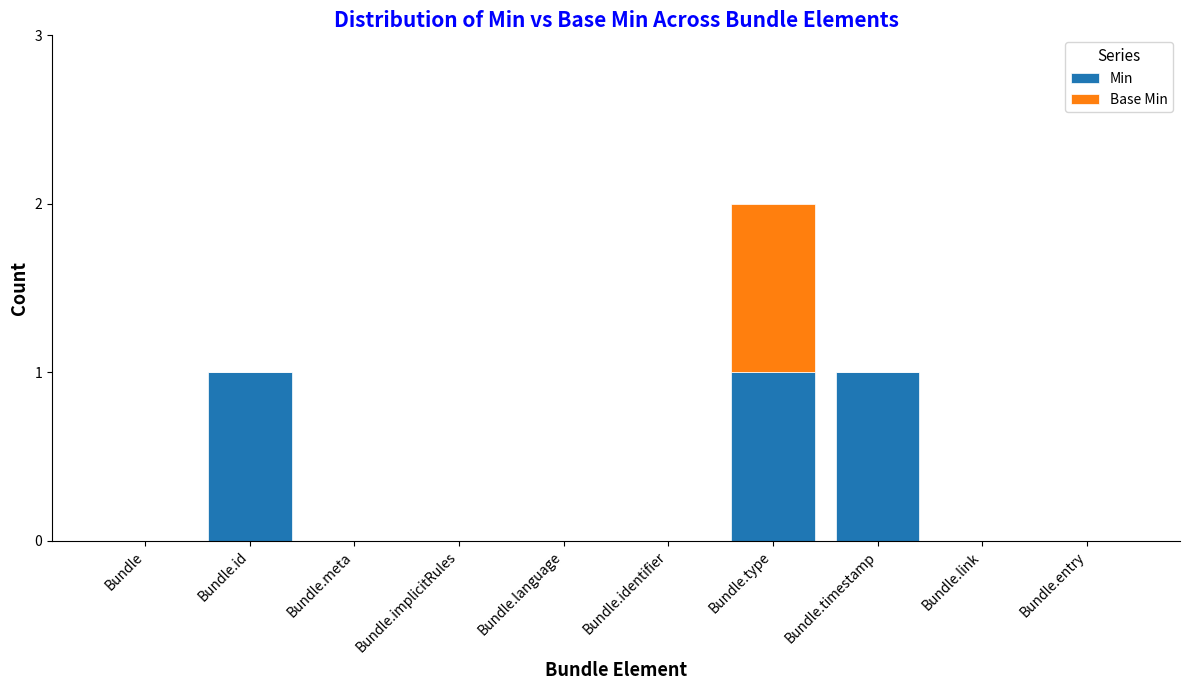

How many categories are shown in the chart?

10